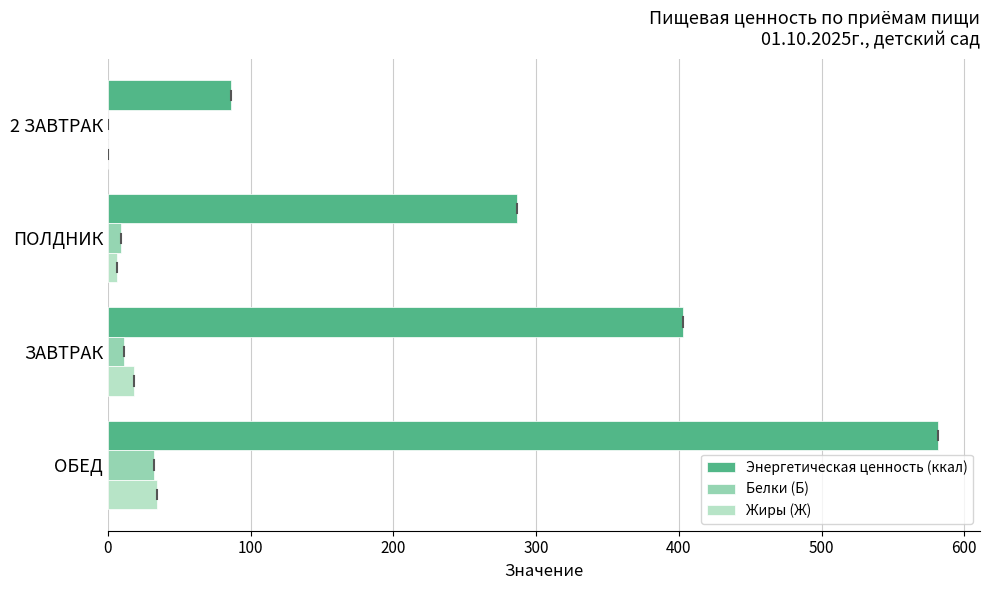

True or false: Жиры (Ж) has a value of 18.0 at ЗАВТРАК.

True